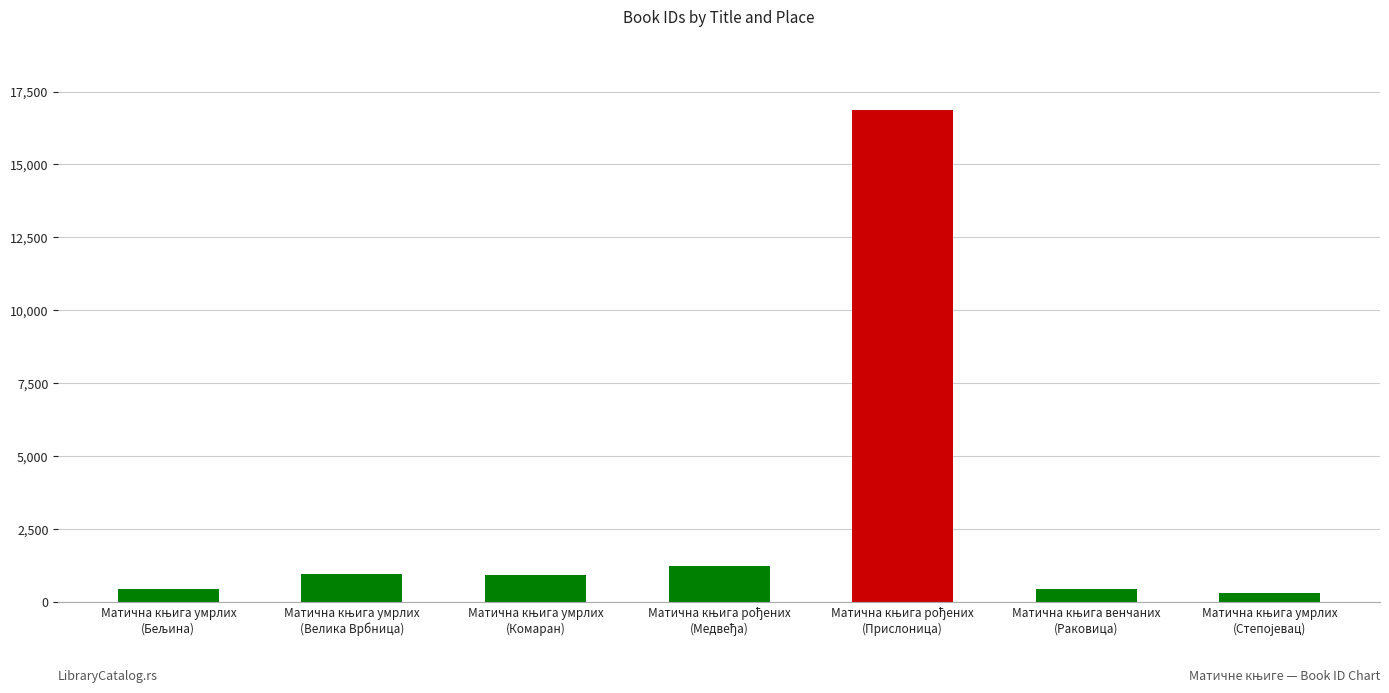

What is the average value?

3027